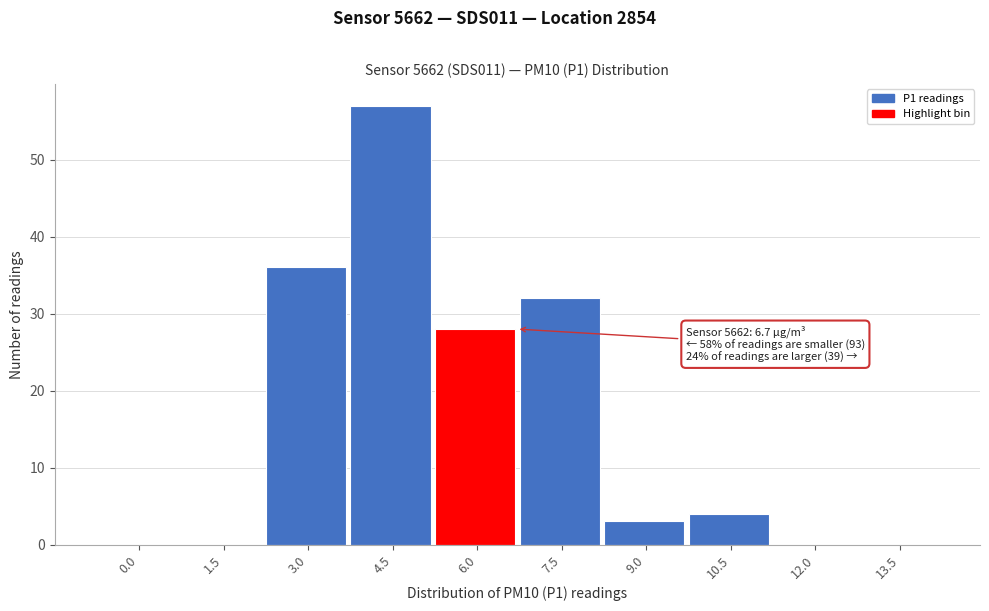

Reading left to right, what are all the values shown in this chart?

0.0=0	1.5=0	3.0=36	4.5=57	6.0=28	7.5=32	9.0=3	10.5=4	12.0=0	13.5=0